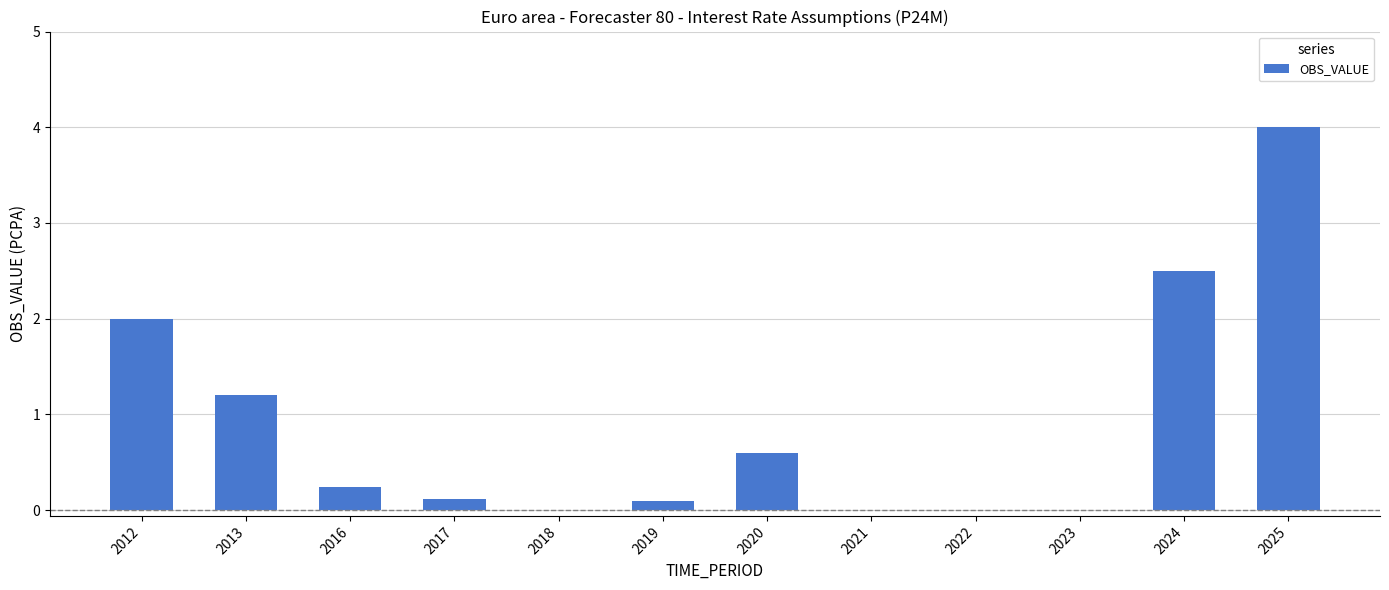

Which has a higher value, 2016 or 2019?

2016